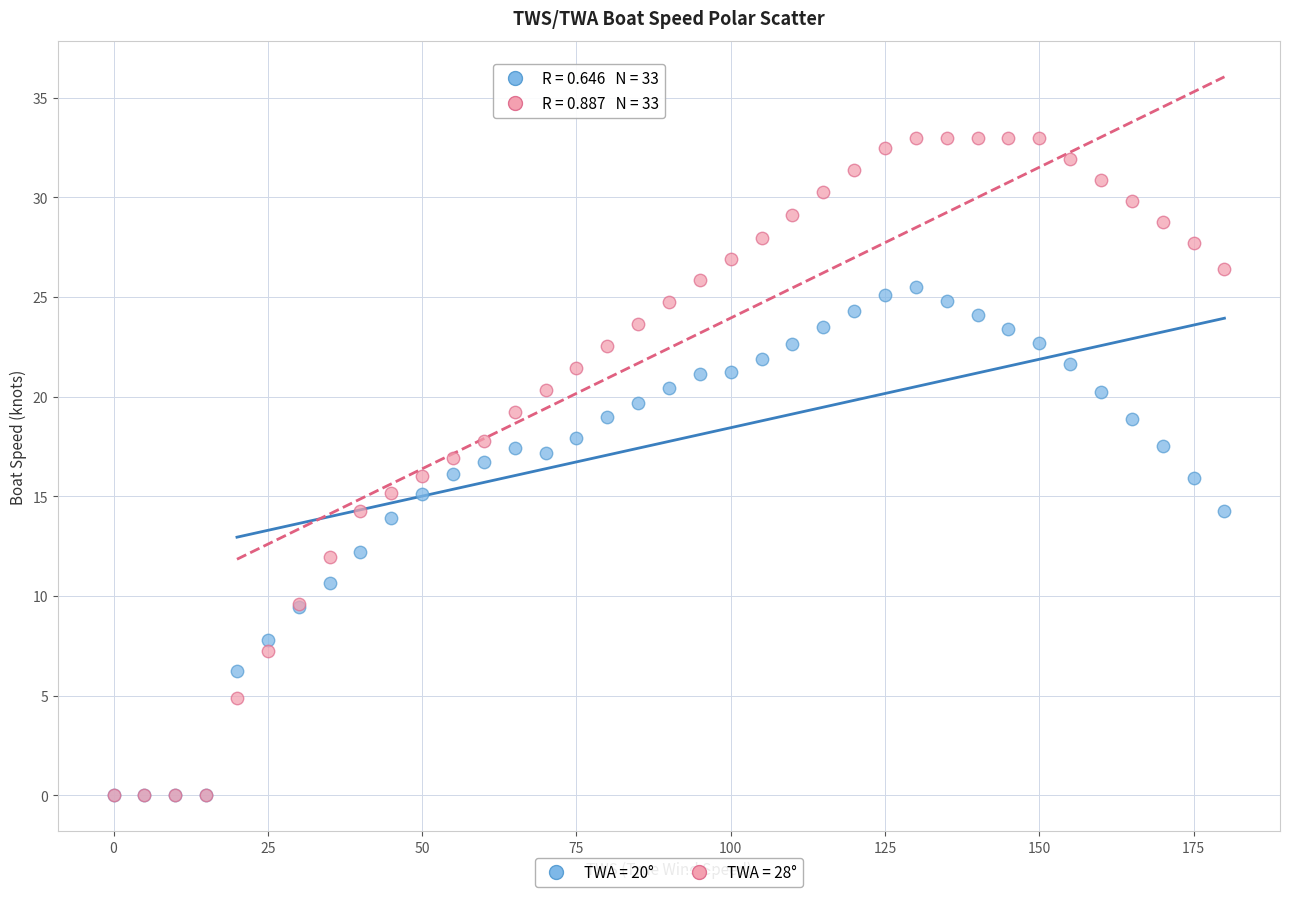

What are all the series names shown in the legend?

TWA = 20°, TWA = 28°